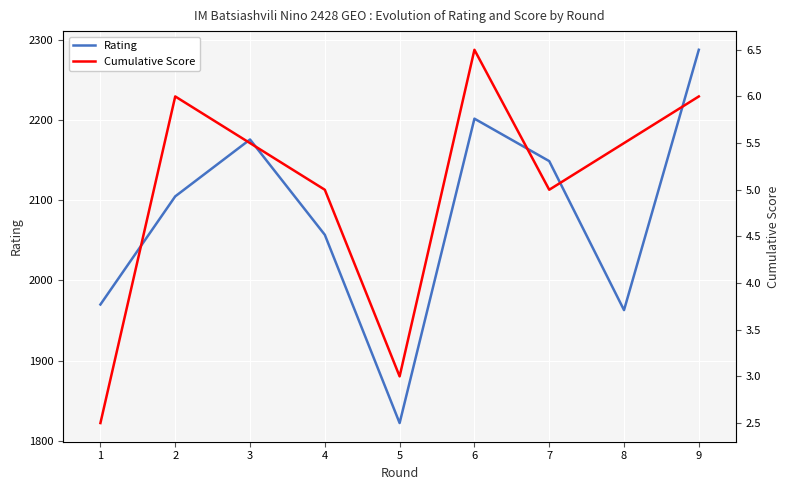

At which label does Rating first exceed 2105?

3